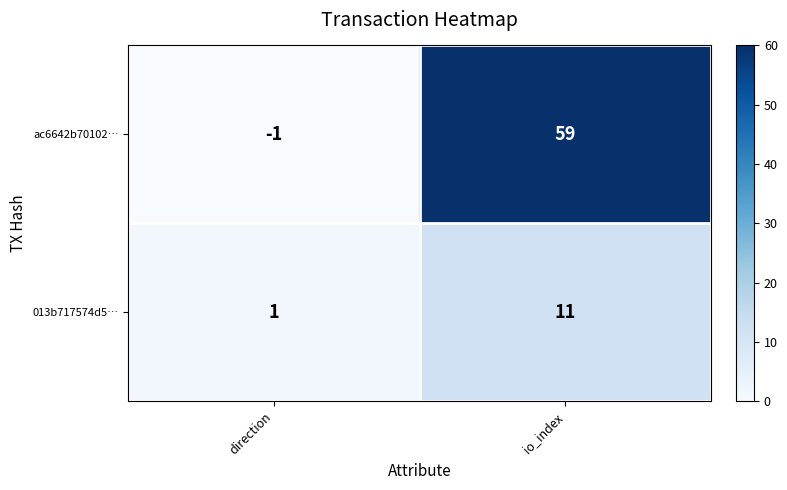

At which category is the sum across all series the highest?

io_index